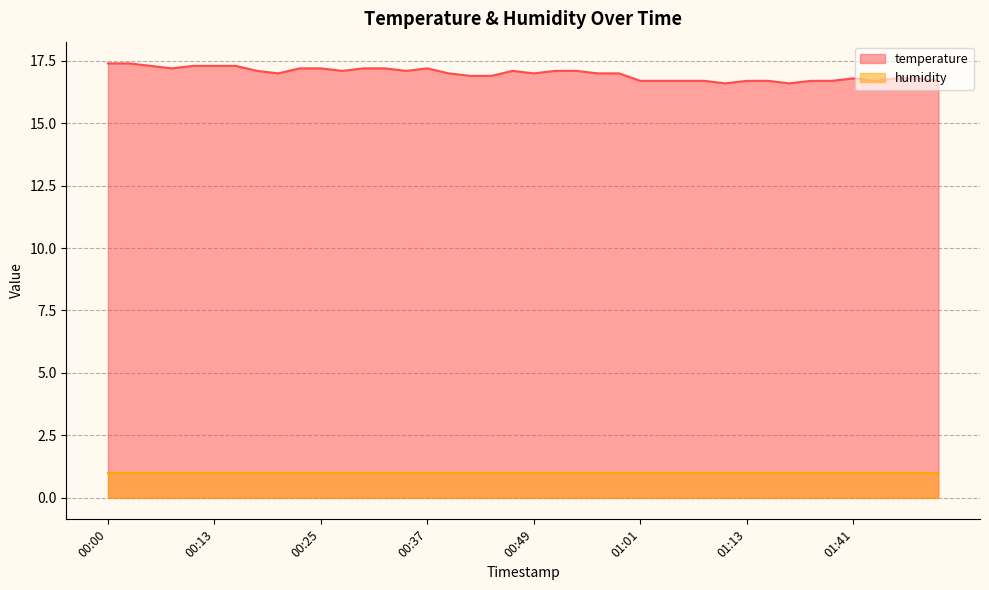

What position from the left is 00:37?

16